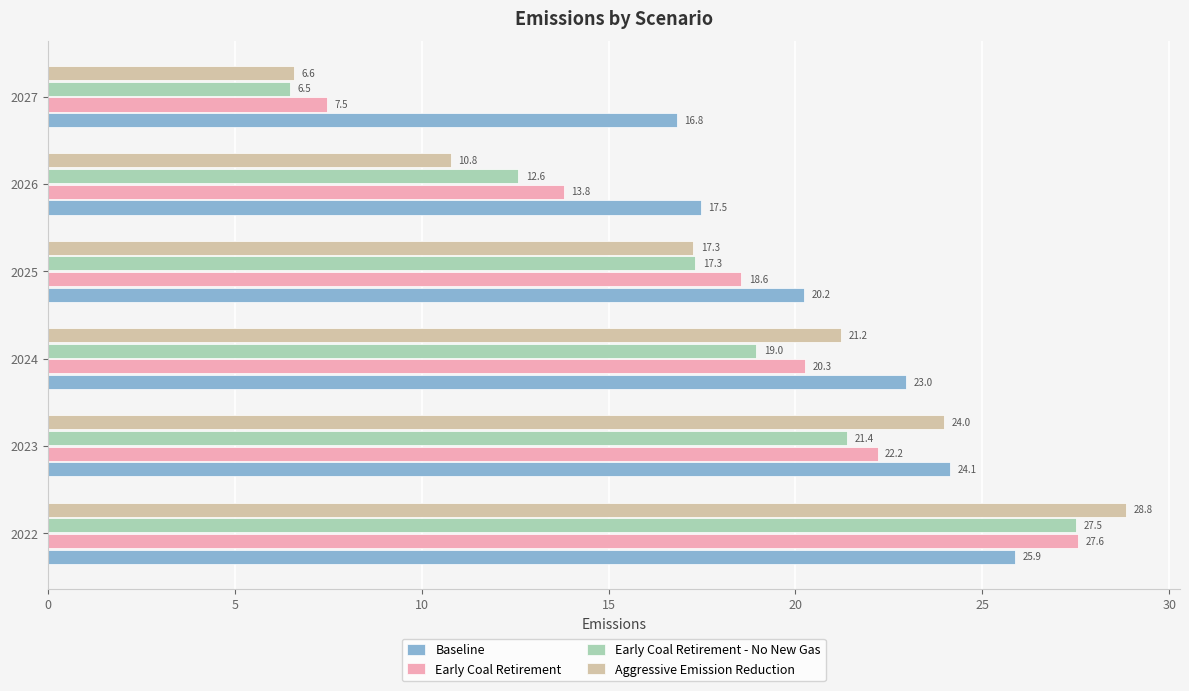

The Aggressive Emission Reduction series shows 17.3 at 2025. True or false?

True